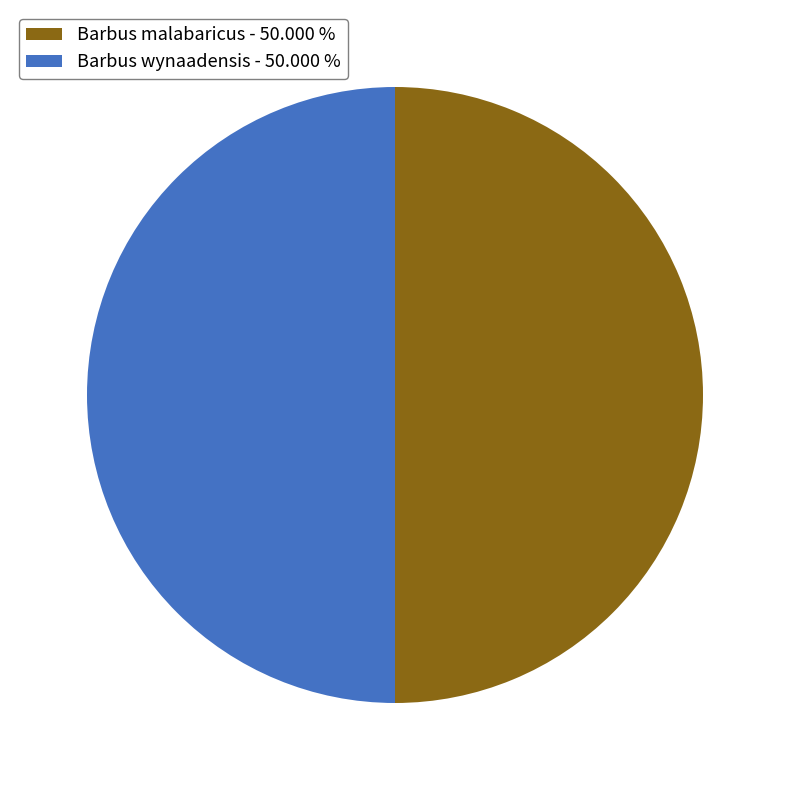

How many slices are in this pie chart?

2